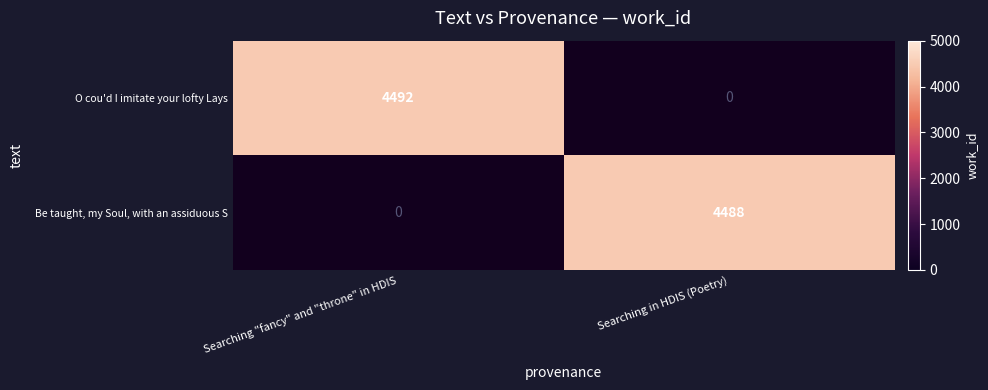

The Be taught, my Soul, with an assiduous S series shows 7177 at Searching in HDIS (Poetry). True or false?

False